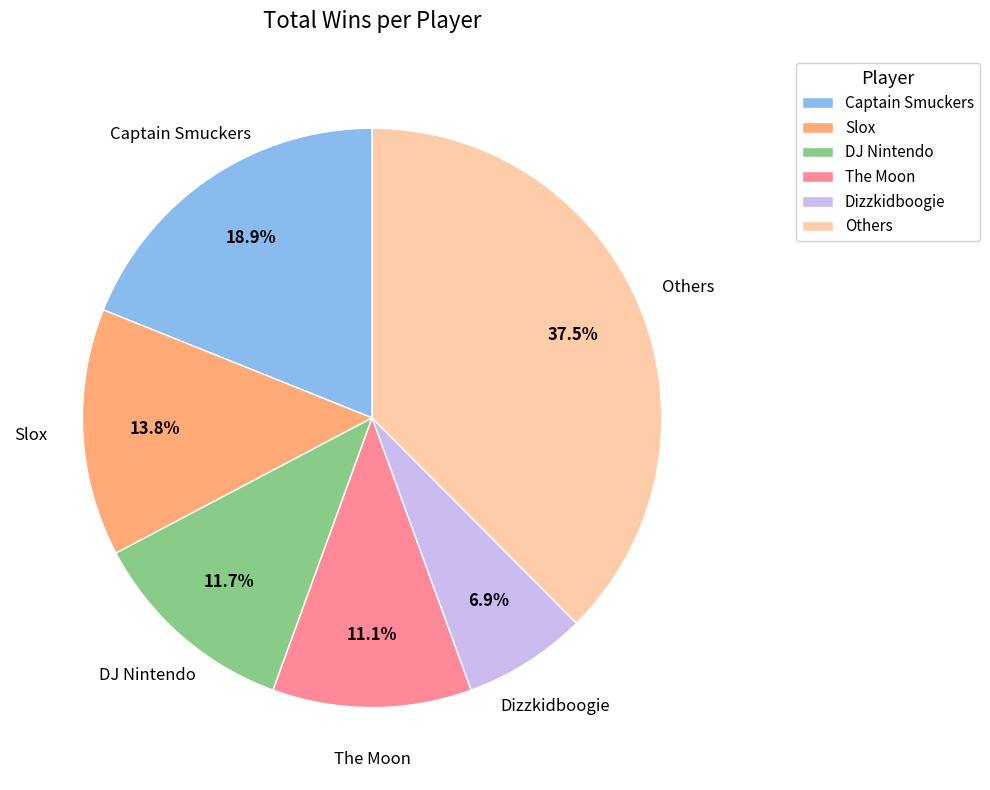

What is the smallest slice in the pie chart?

Dizzkidboogie